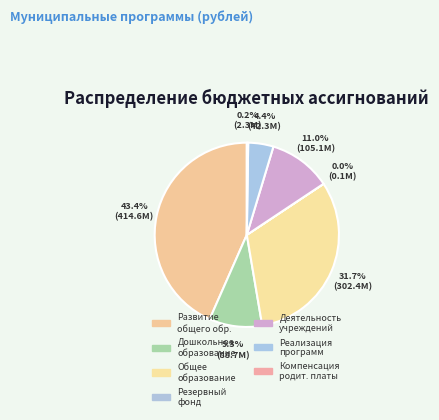

Which slice is the largest?

Развитие общего обр.